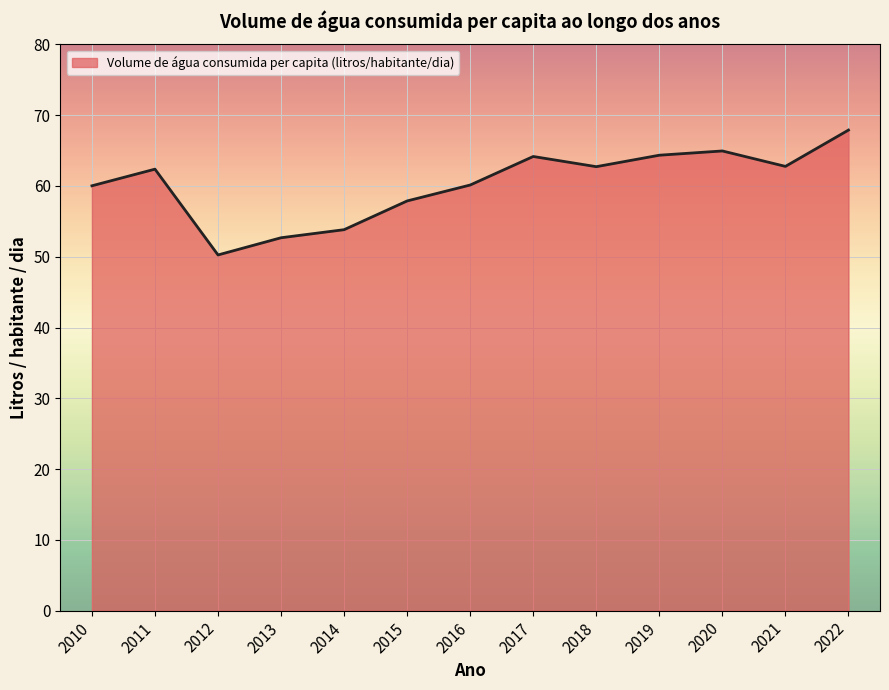

What is the average value?

60.3